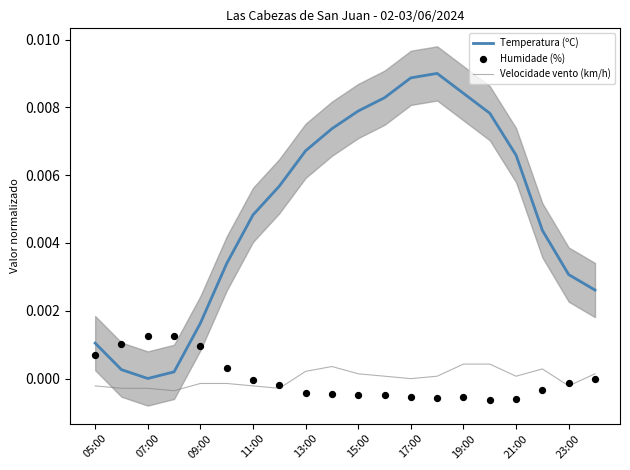

At how many categories does at least one series exceed 0?

20